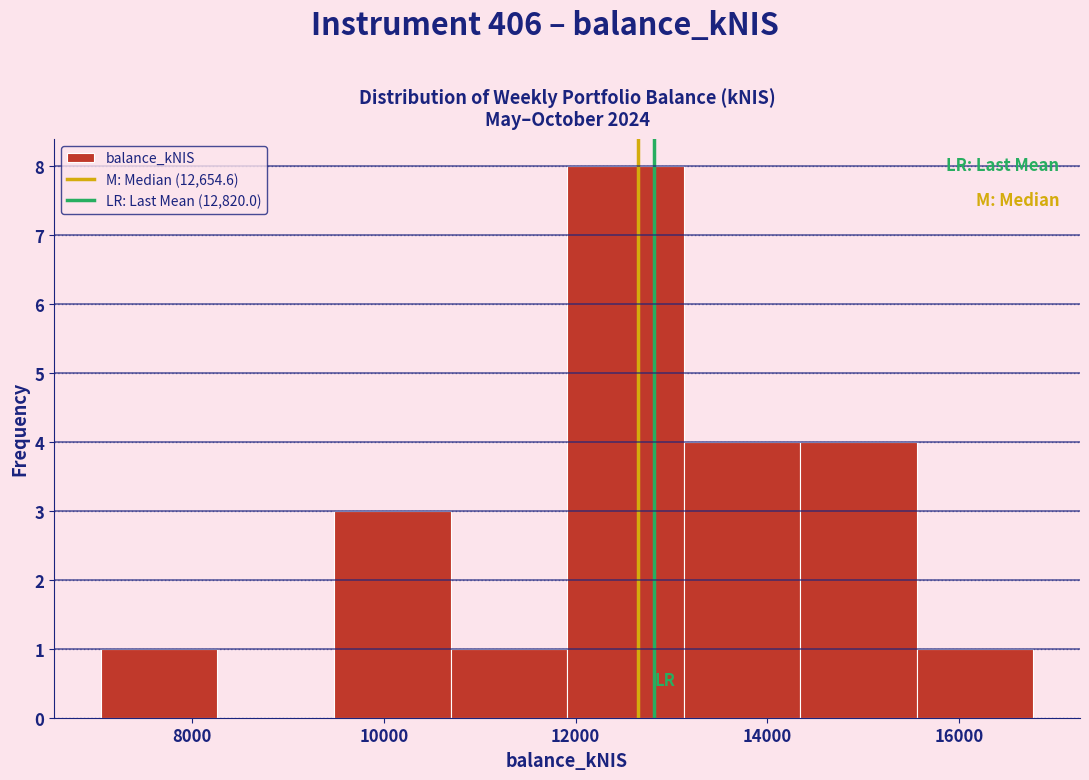

How tall is the bar that spans 14400 to 15600 on the x-axis? Neither the bar edges nor the heights are printed on the chart, so give them approximately, as read against the axes.

4